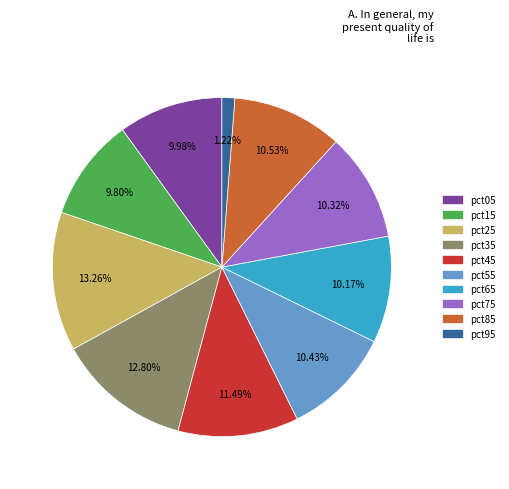

True or false: pct85 accounts for 11% of the total.

True